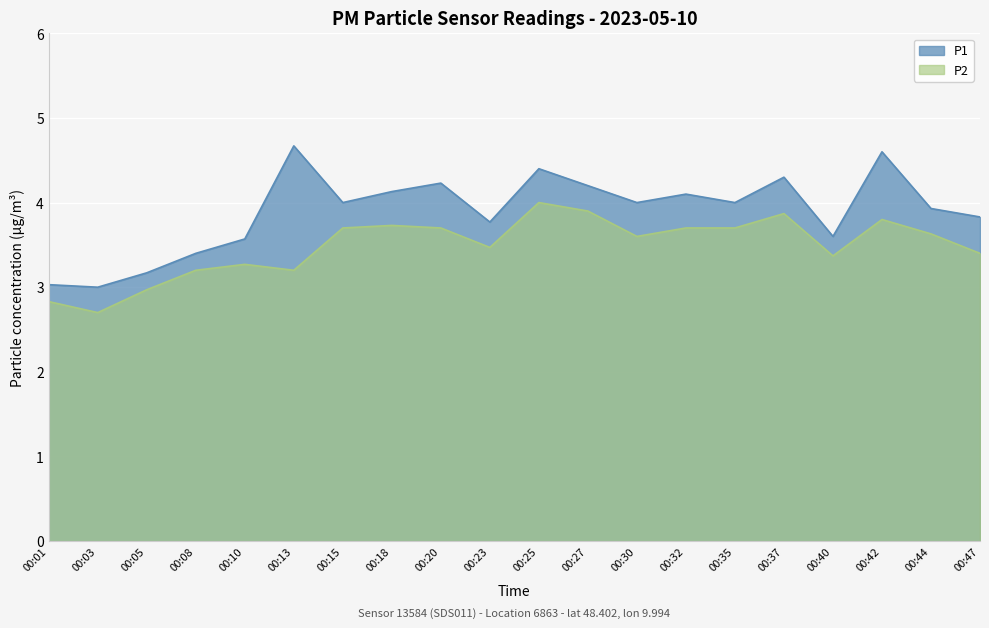

Which label corresponds to the smallest value in the chart?

00:03